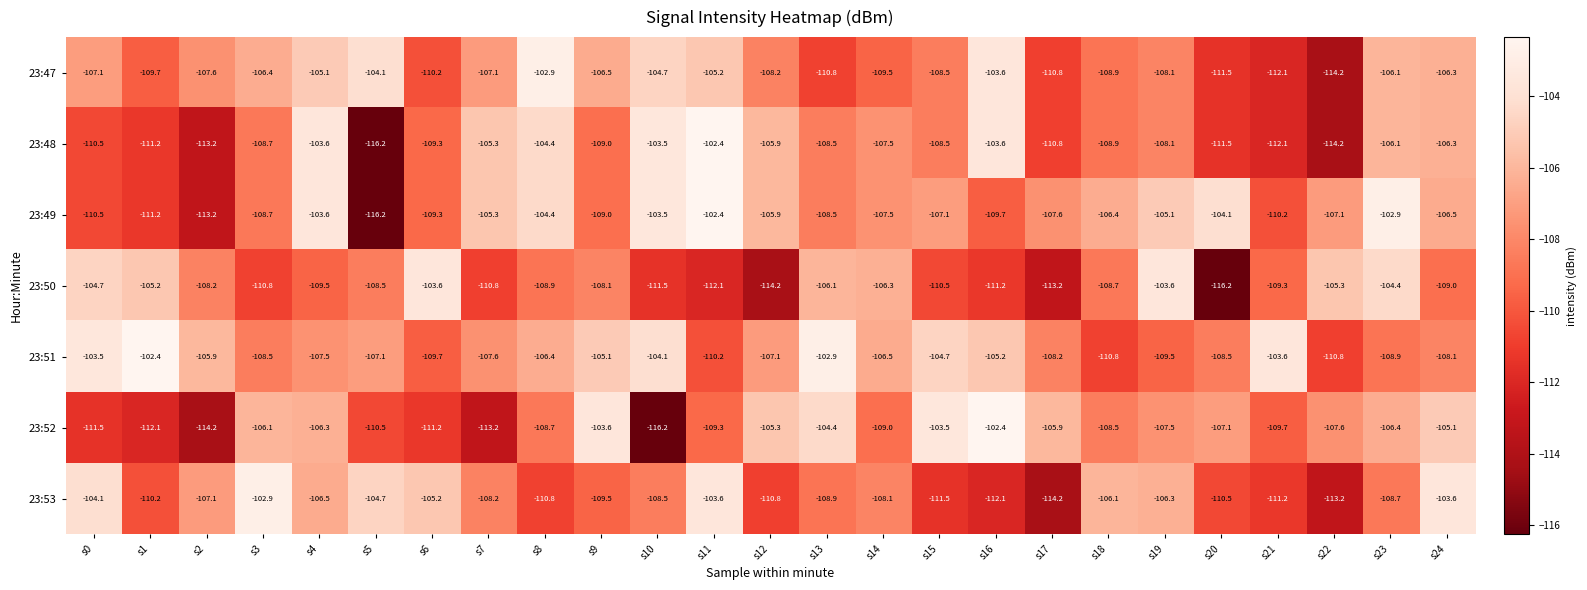

What is the sum of the 23:50 values at s23 and s13?

-210.5